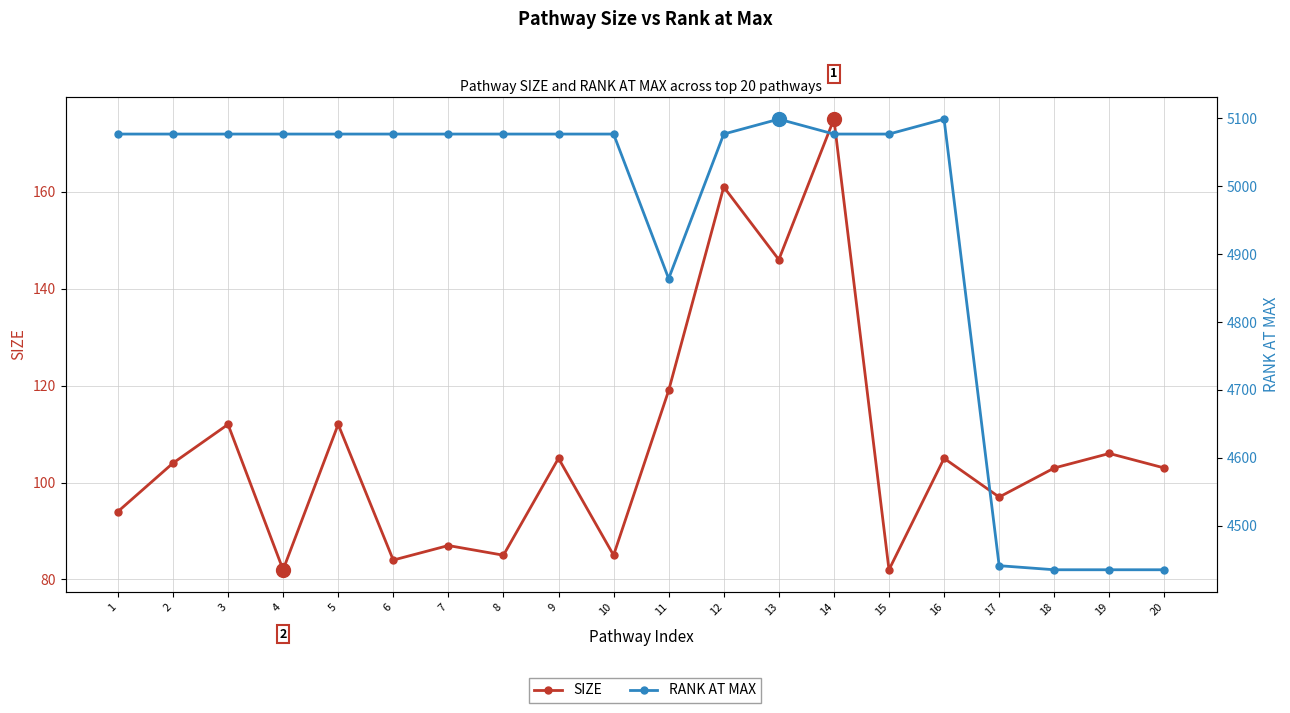

True or false: RANK AT MAX and SIZE intersect in this chart.

False